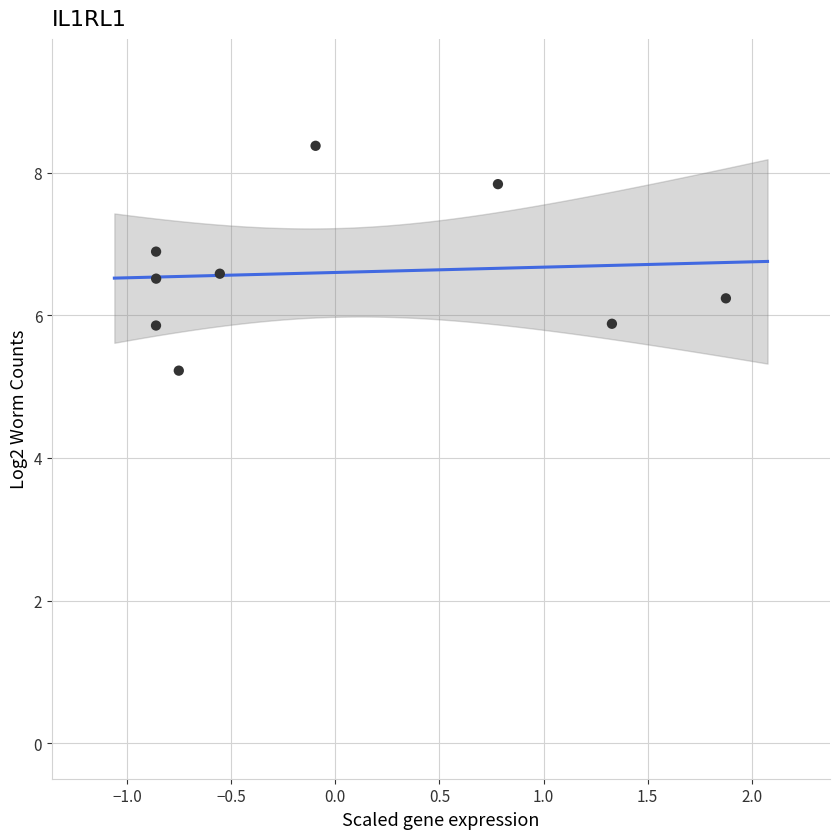

What is the range of Y values (max minus min)?

3.2